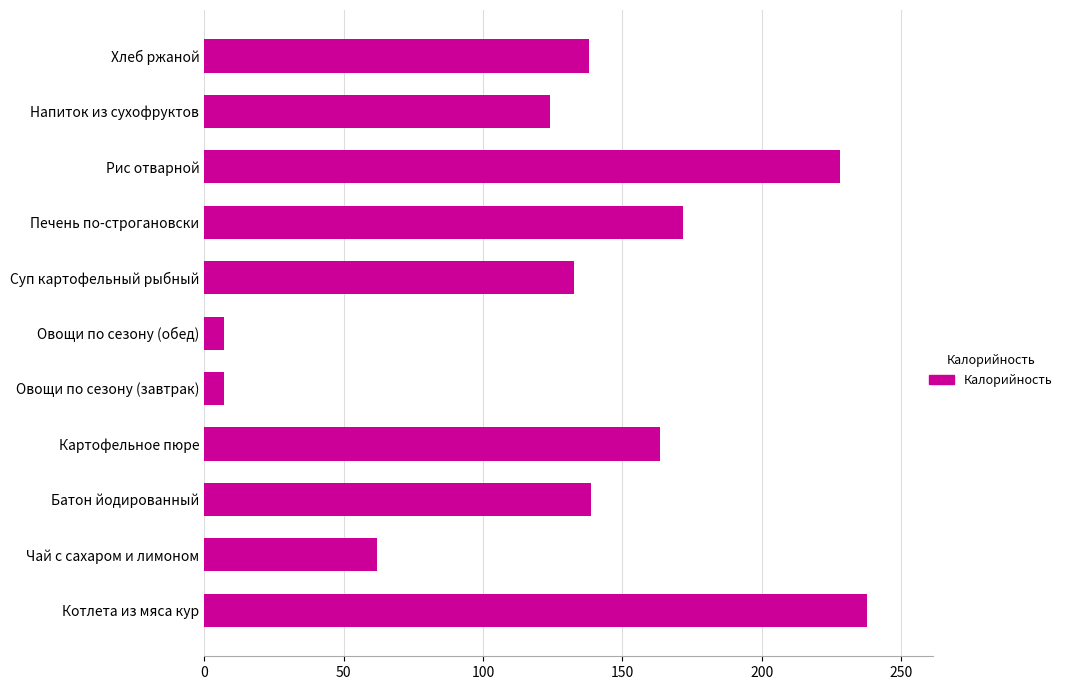

The chart shows a value of 67.2 at Батон йодированный. True or false?

False